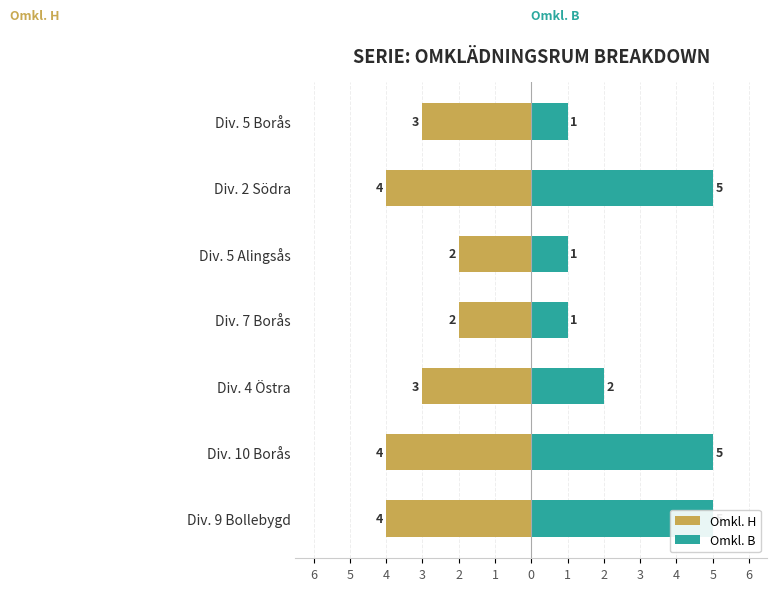

Between Div. 5 Alingsås and Div. 10 Borås, which is larger?

Div. 5 Alingsås